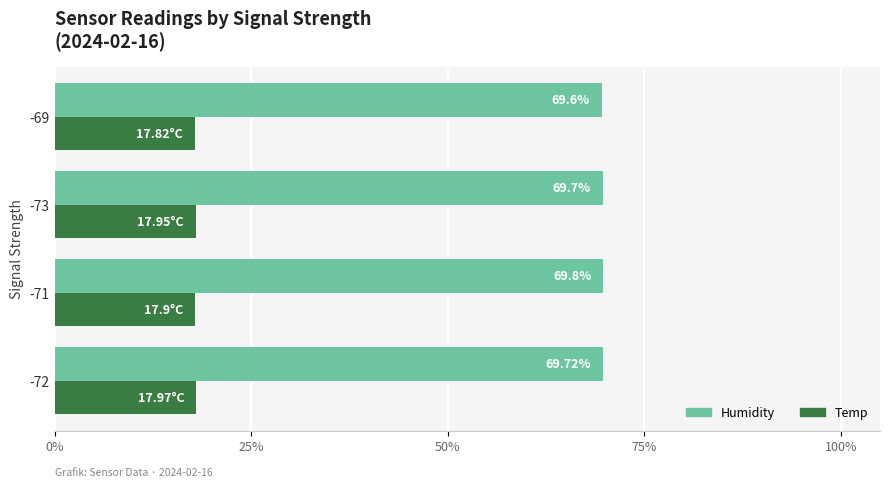

Which series has the widest spread of values?

Humidity